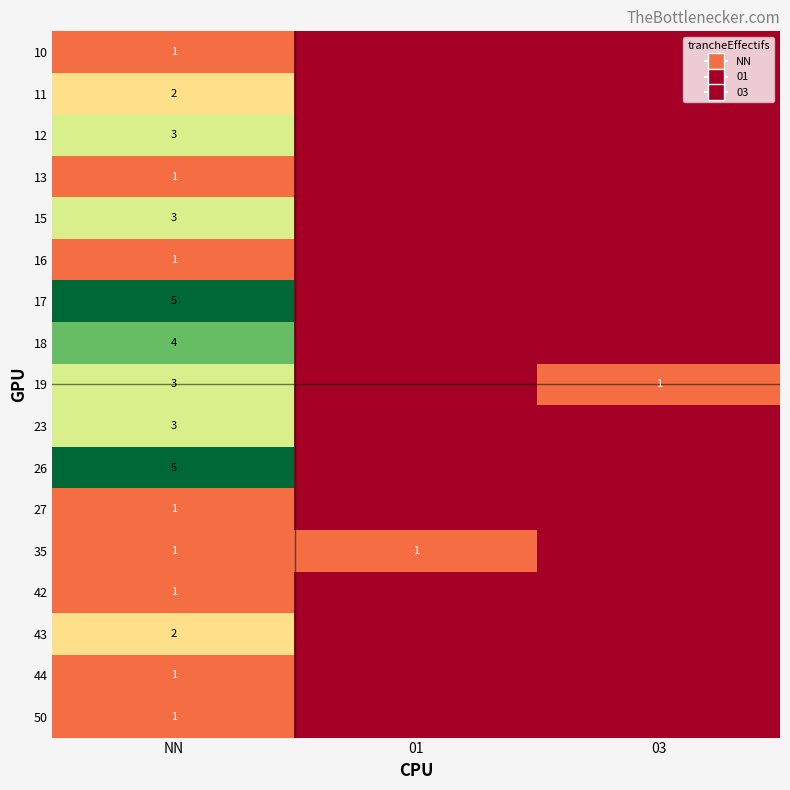

Is it true that 27 equals 1 at NN?

True